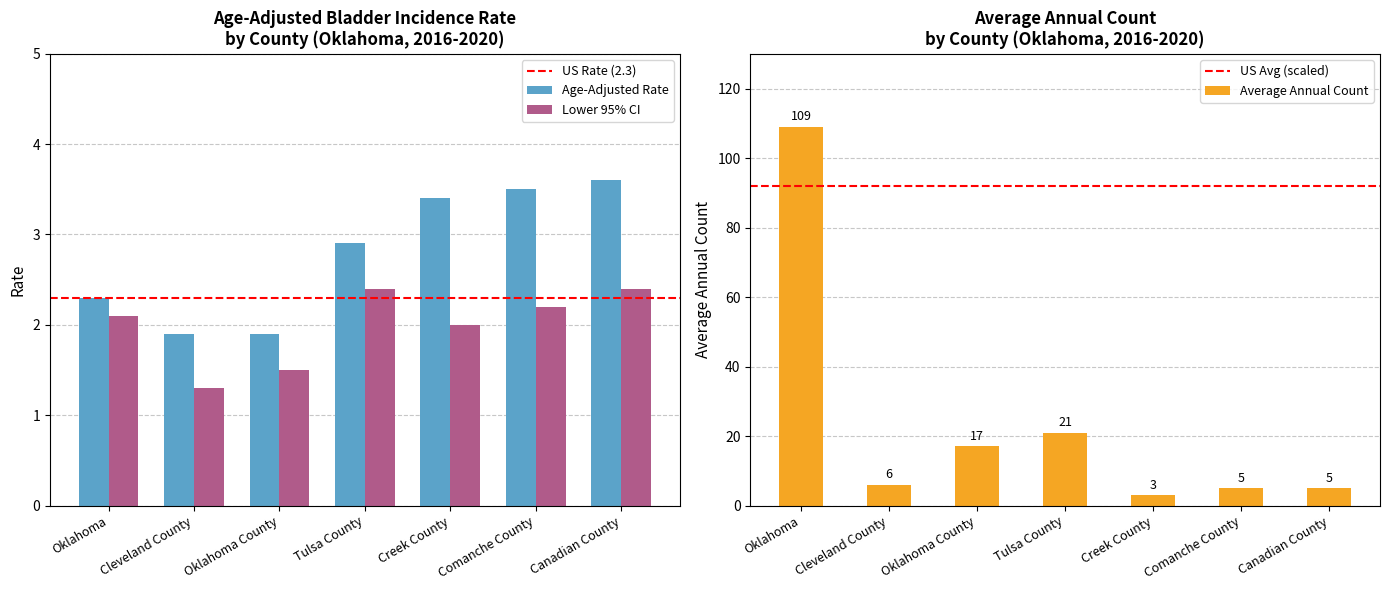

What are all the series names shown in the legend?

Age-Adjusted Rate, Lower 95% CI